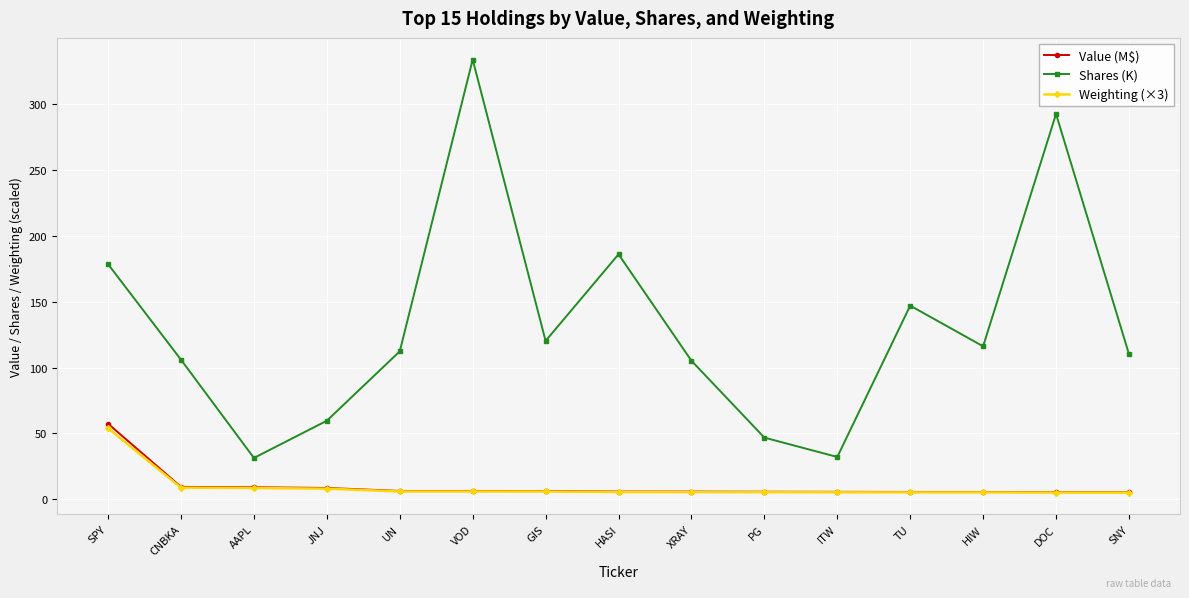

What is the maximum value for Value (M$)?

57.4